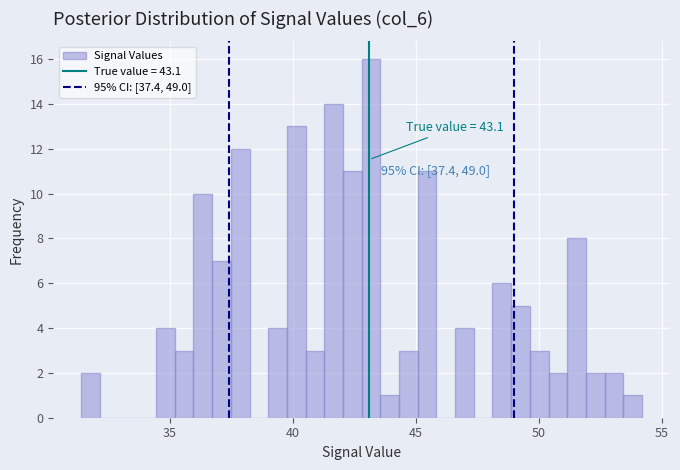

Around what value on the x-axis is the tallest bar? Give the approximate position of its centre, as read against the axis.

43.0